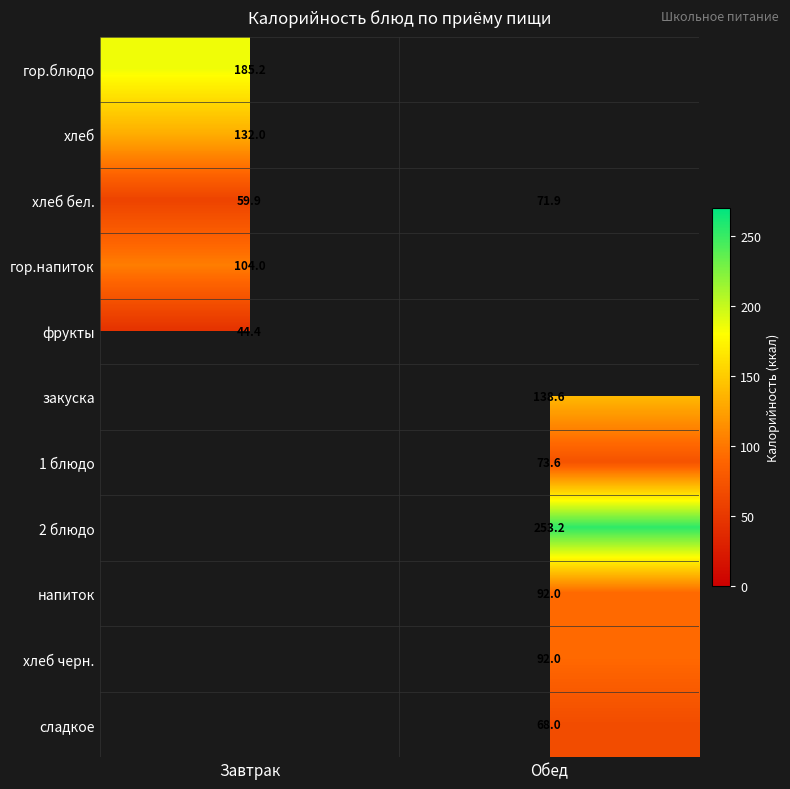

What is the average value of the хлеб бел. series?

65.9